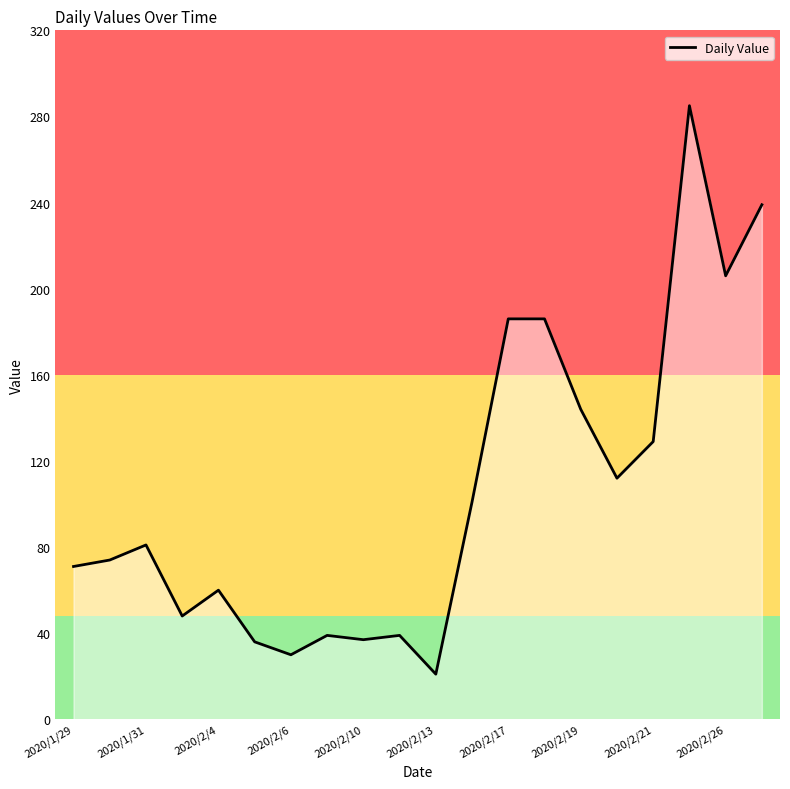

What is the minimum value shown in the chart?

21